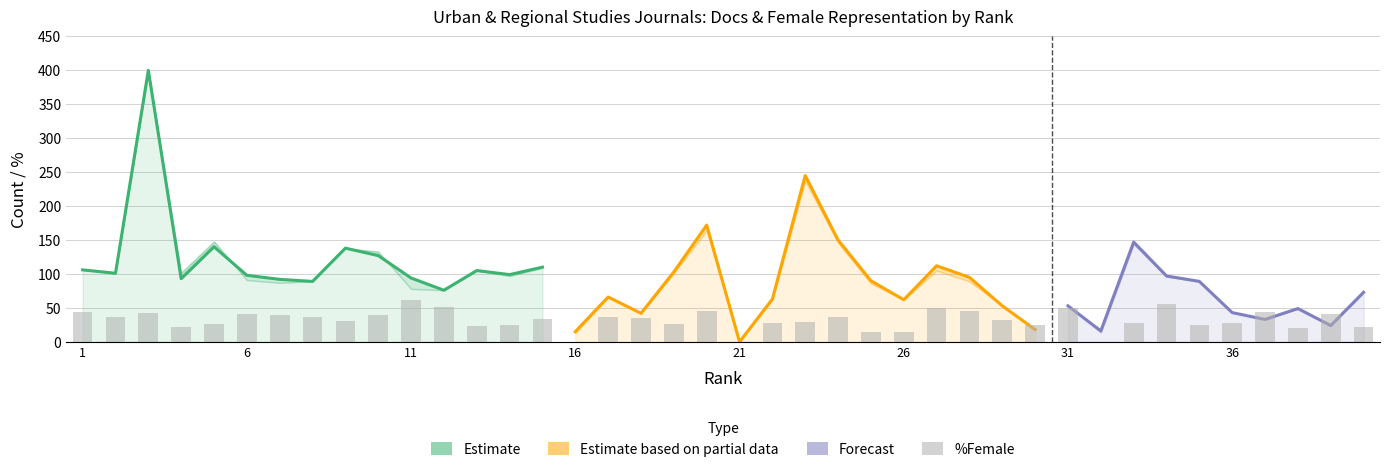

How many values in Citable Docs. (3years) are above zero?

39